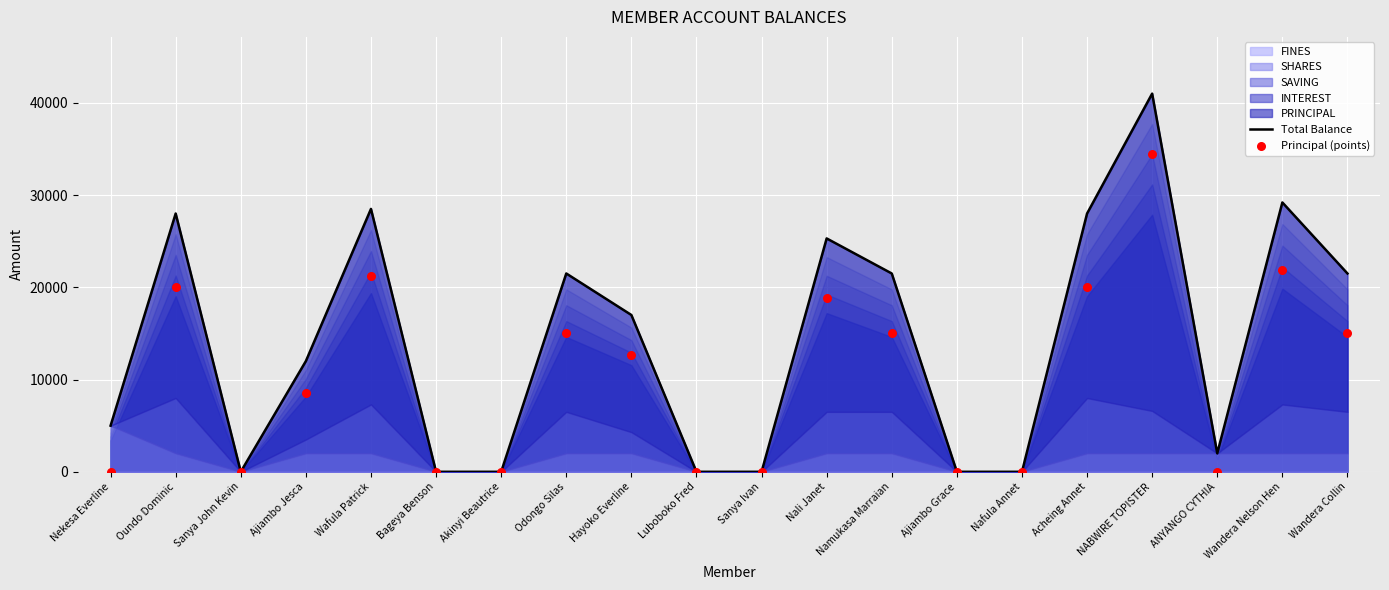

Which series contains the lowest Y value?

Total Balance